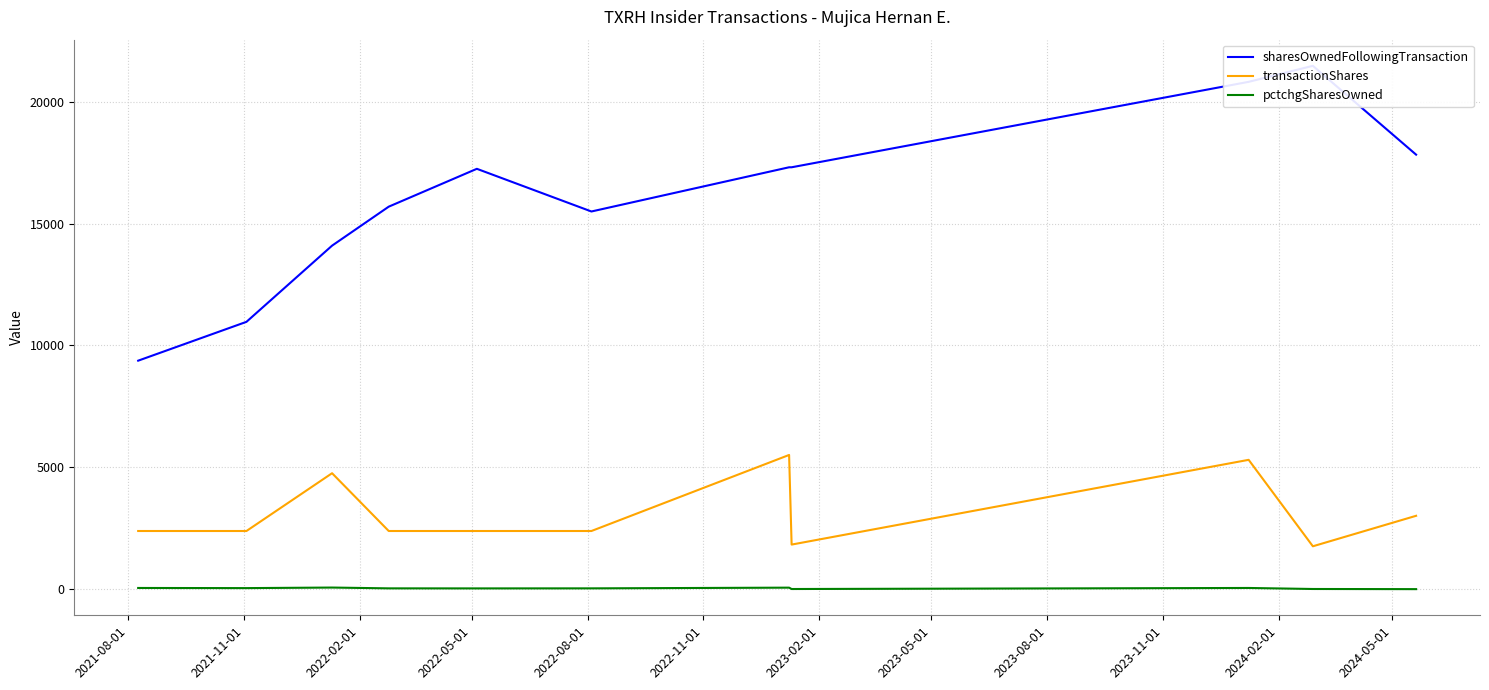

True or false: transactionShares and pctchgSharesOwned intersect in this chart.

False